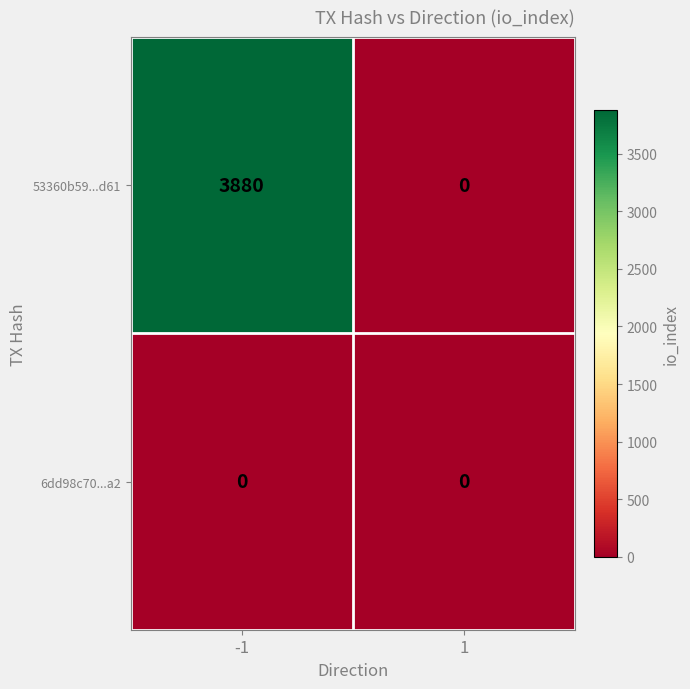

What is the difference between the 53360b59...d61 values at -1 and 1?

3880